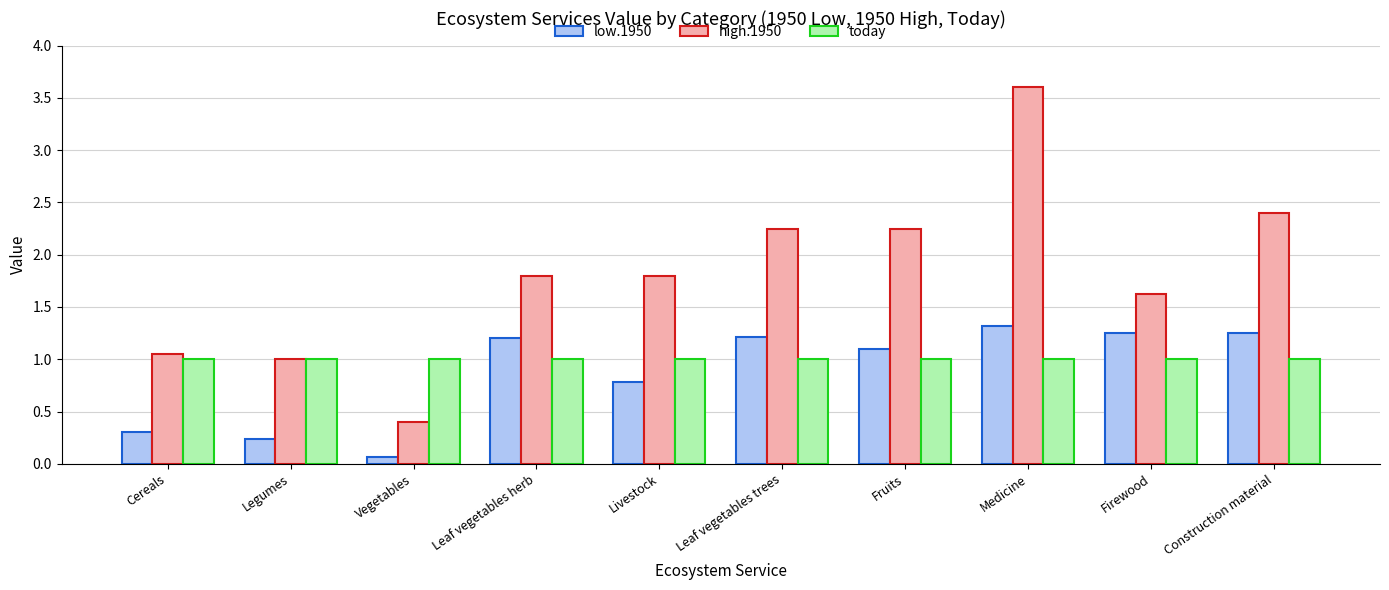

True or false: low.1950 has a value of 1.6 at Leaf vegetables trees.

False